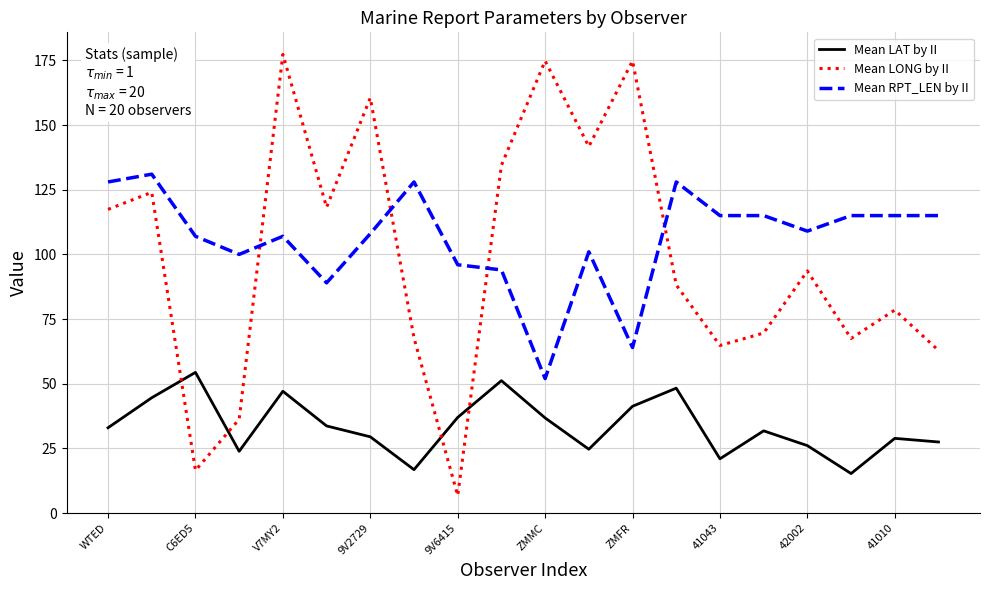

Is this an area chart (filled region under the line)?

No